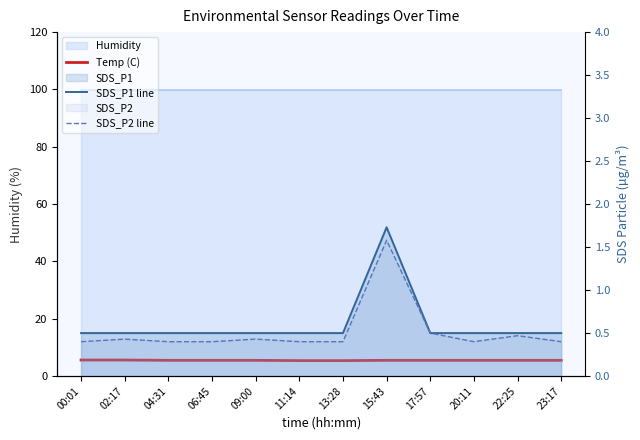

What is the difference between the maximum and second lowest values in the SDS_P2 line series?

1.2